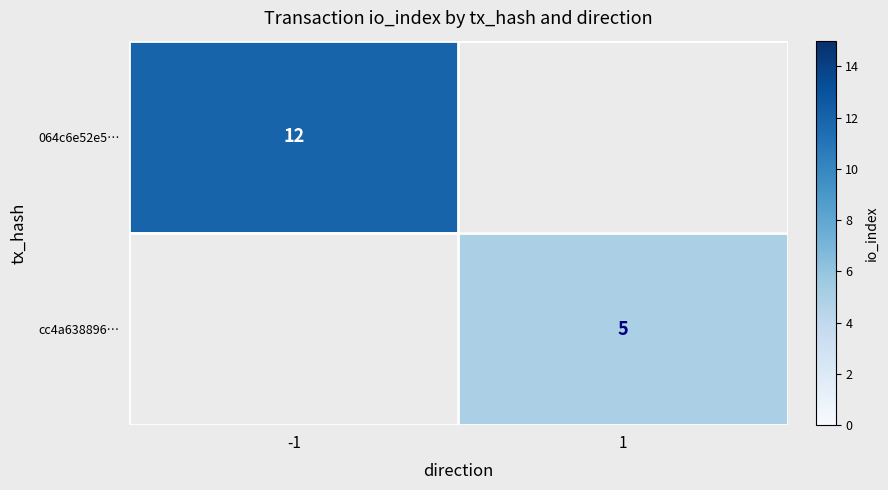

Which category has the lowest value across all series?

1